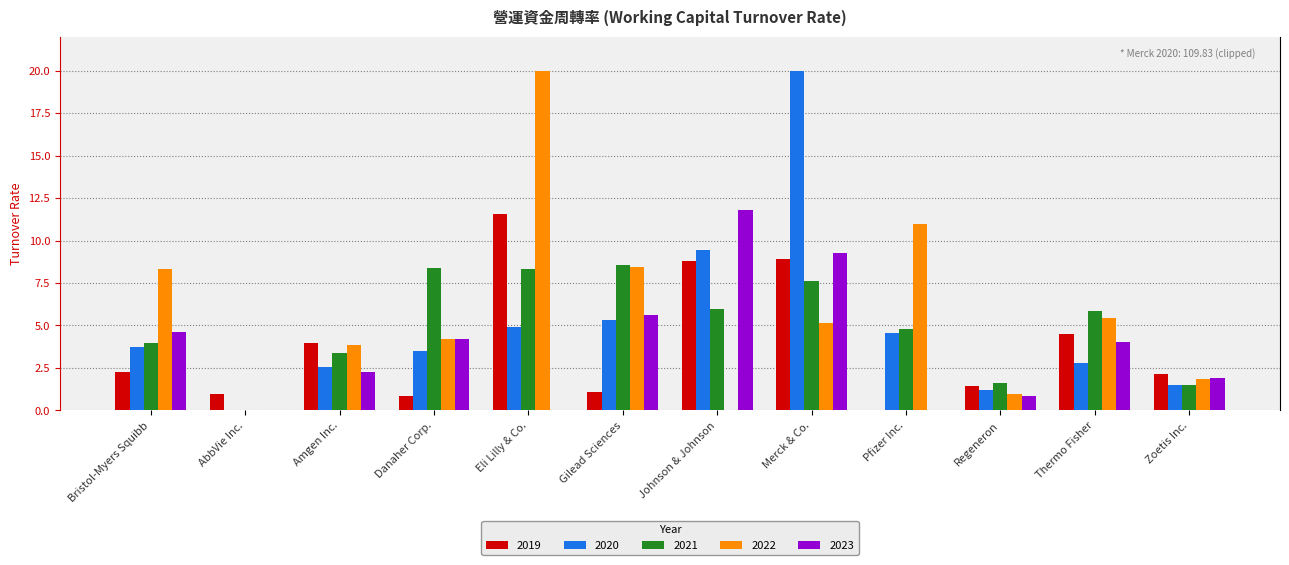

Where is 2019 nearest to the value 5?

Thermo Fisher